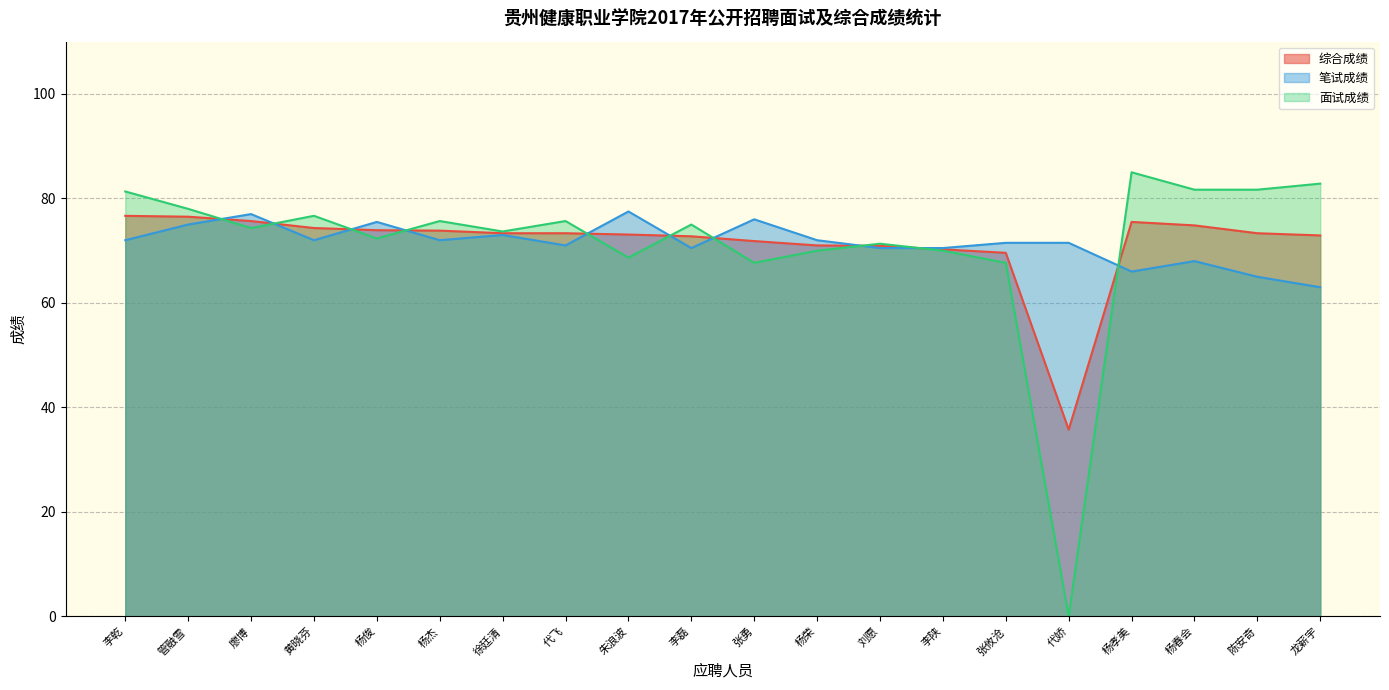

Which category has the lowest value in the 面试成绩 series?

代娇